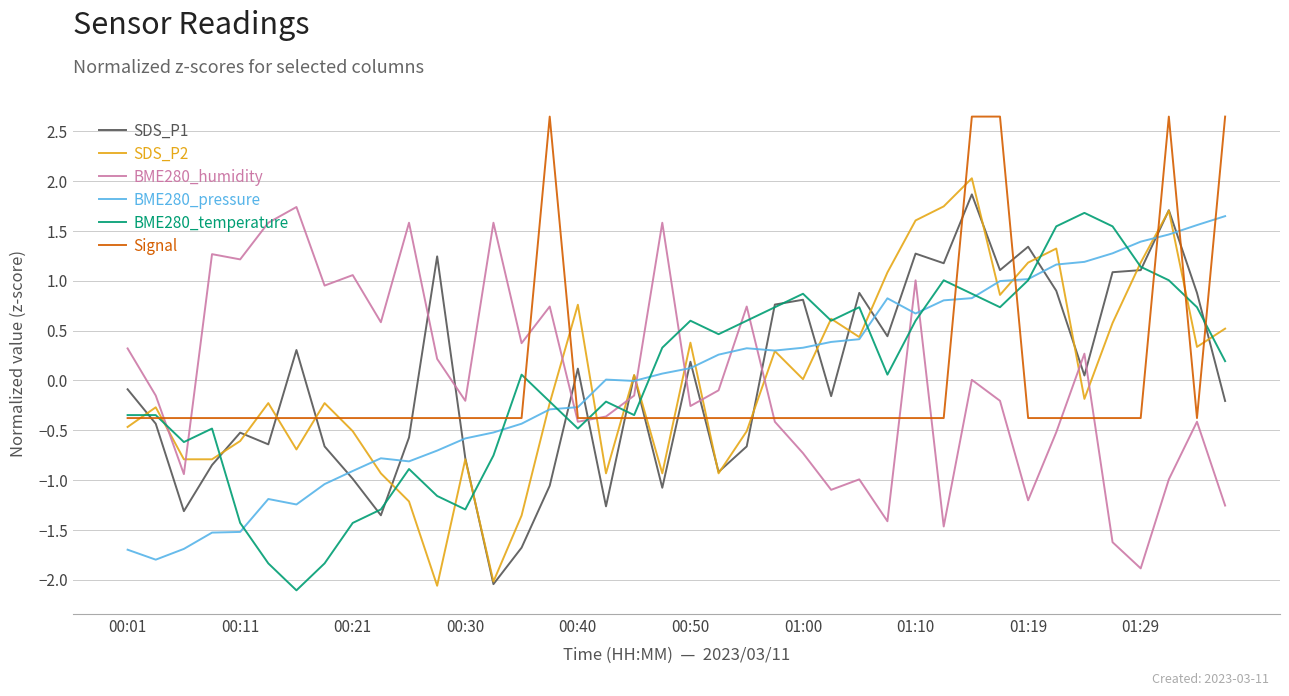

Which series has the largest range (max minus min)?

SDS_P2